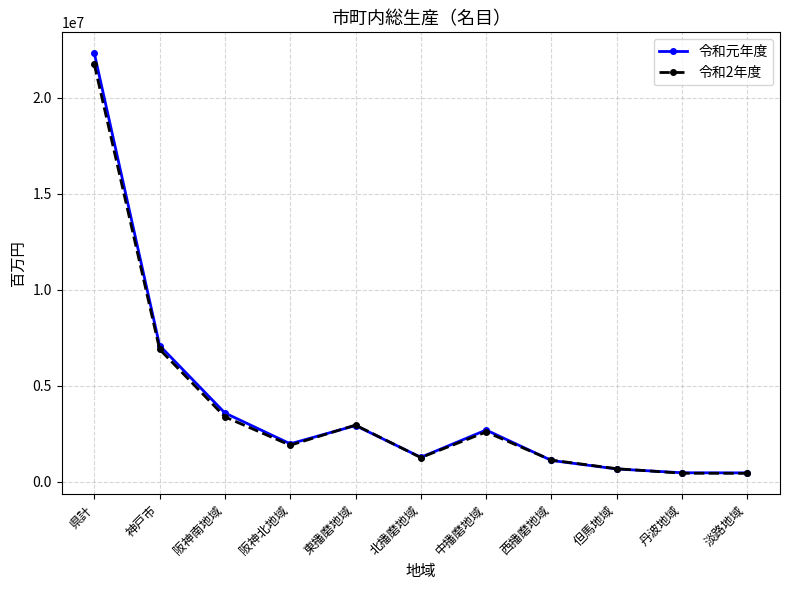

What is the value of the 令和元年度 point at the 7th from the left?

2700326